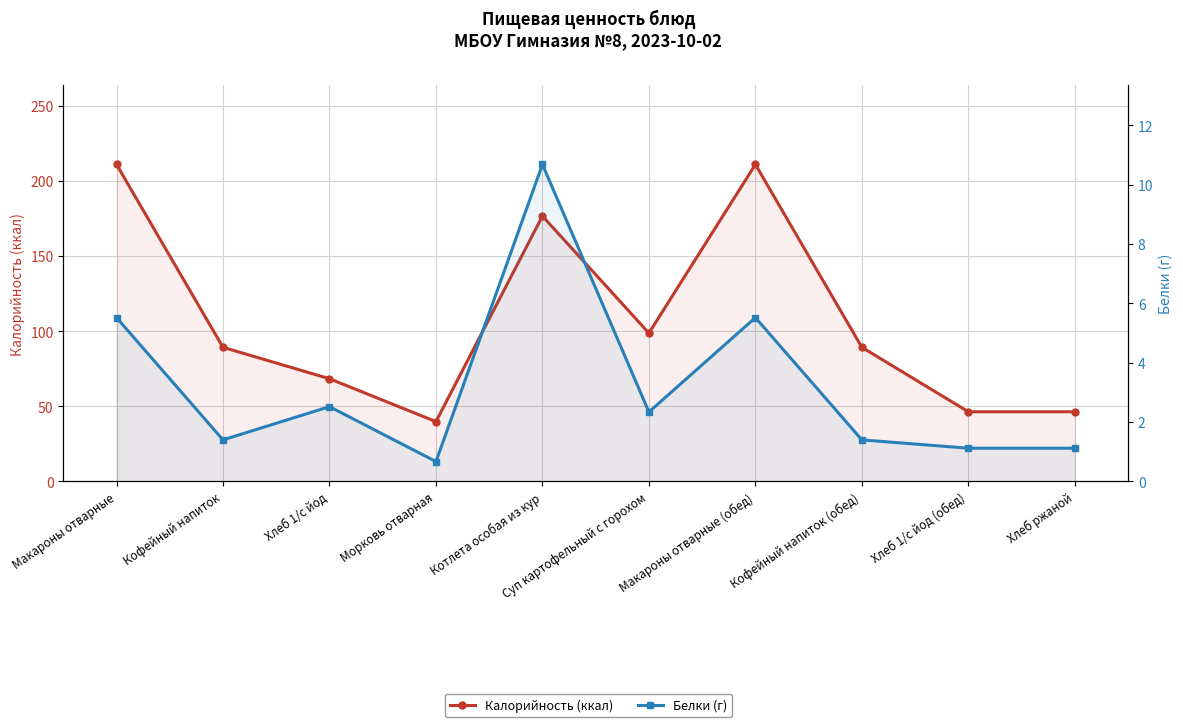

What is the label of the 7th point from the right?

Морковь отварная